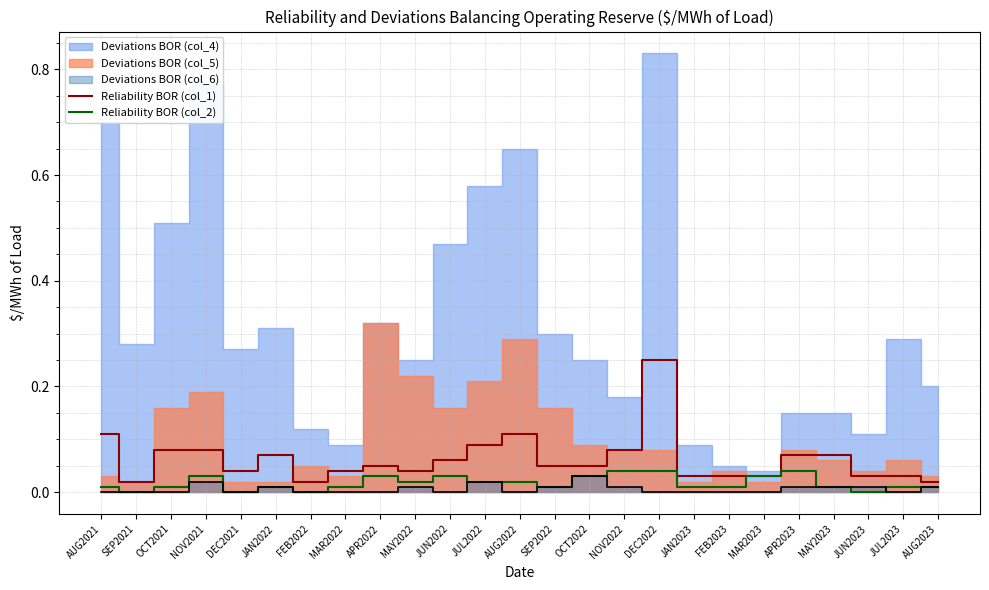

At which label does Reliability BOR (col_1) reach its peak?

DEC2022